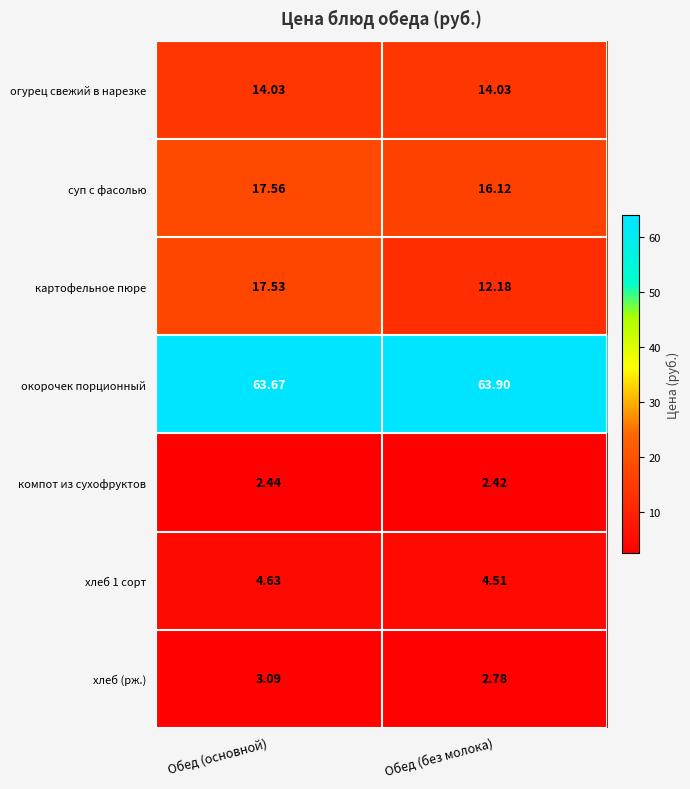

Which category has the highest value in the хлеб (рж.) series?

Обед (основной)